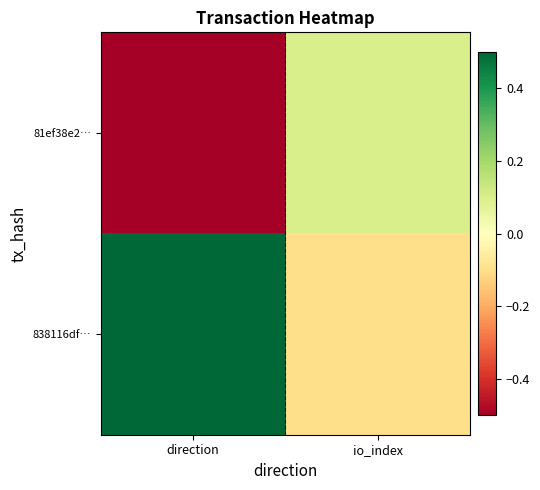

At which category is the sum across all series the highest?

direction